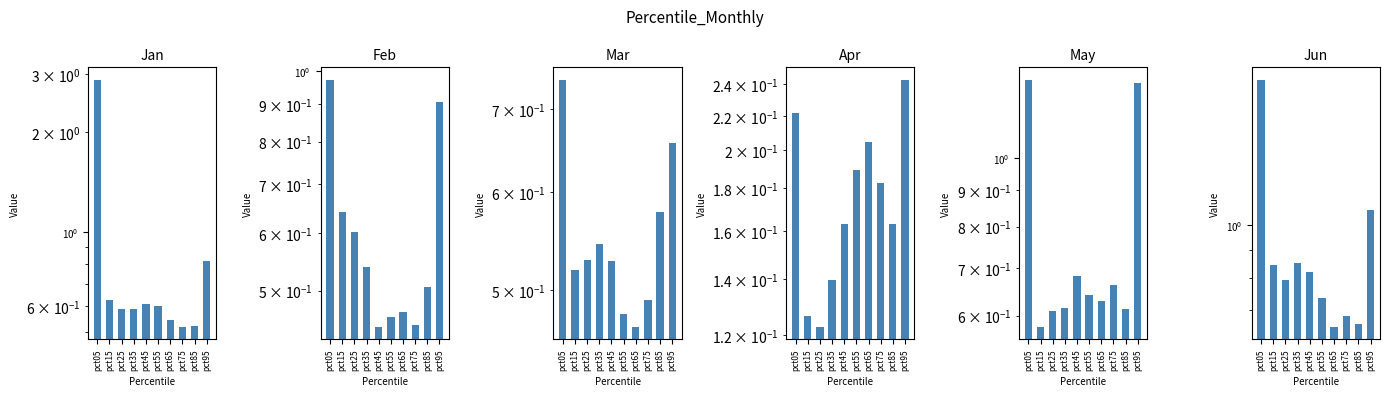

How many groups of bars are there?

10